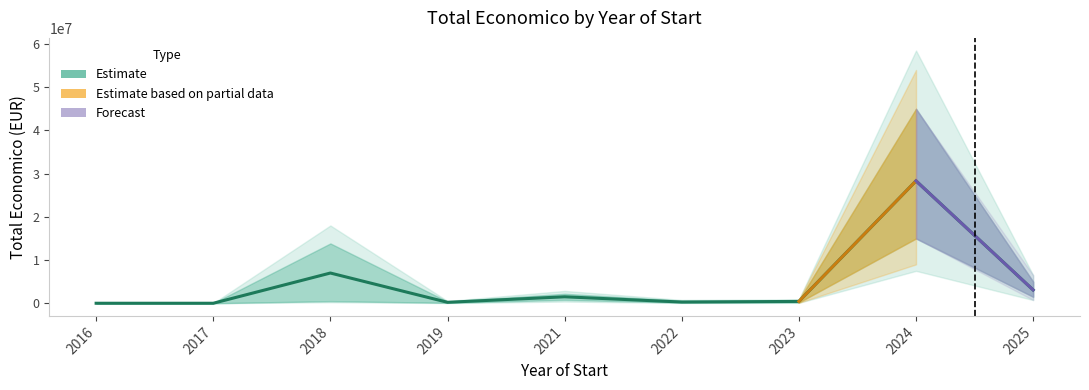

Reading left to right, transcribe all the data shown in this chart.

2016=5718	2017=5000	2018=6999795	2019=222932	2021=1498875	2022=283310	2023=429355	2024=28331054	2025=3079962